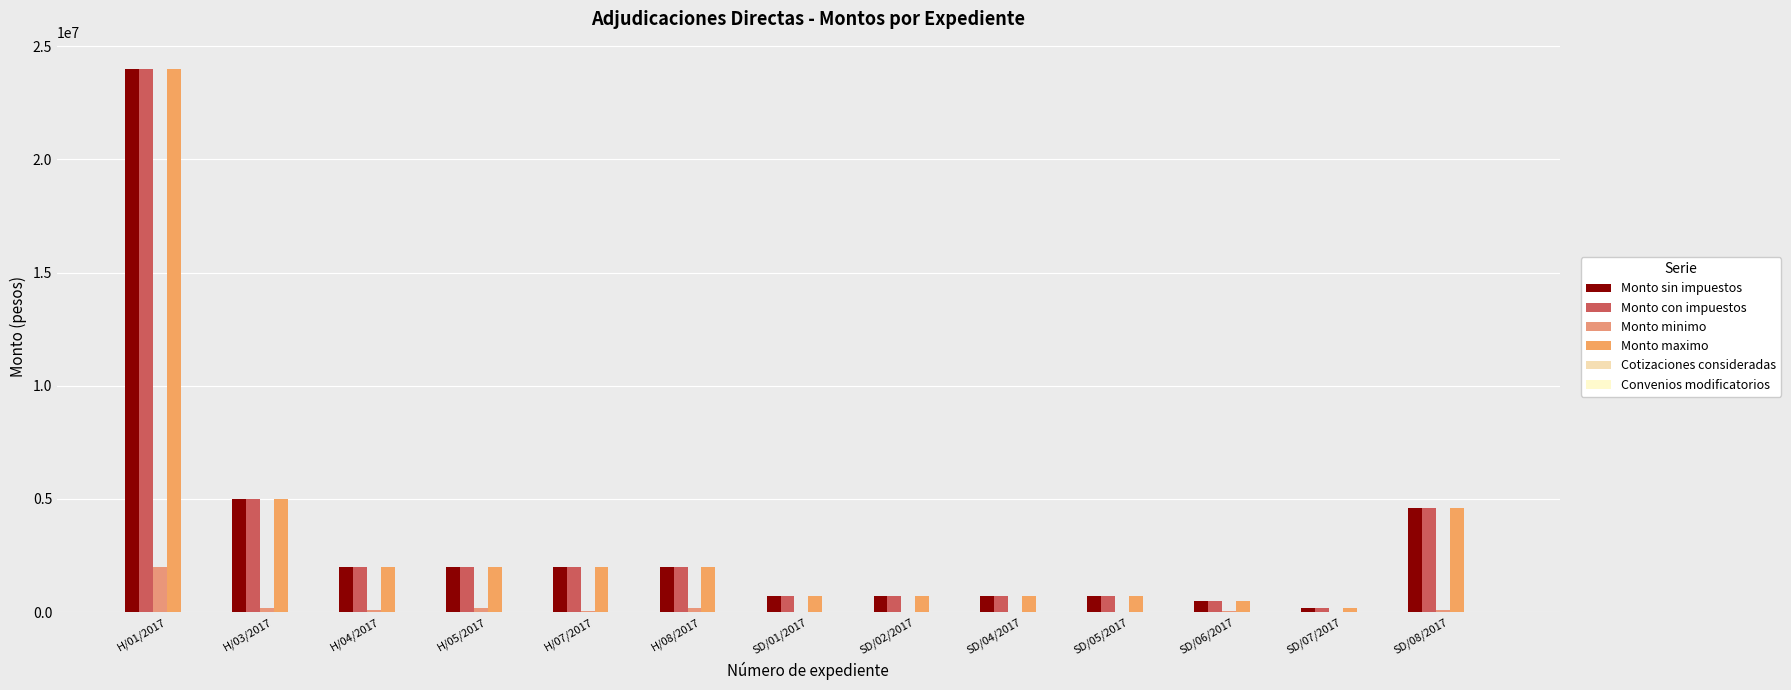

How many distinct data groups are displayed?

6